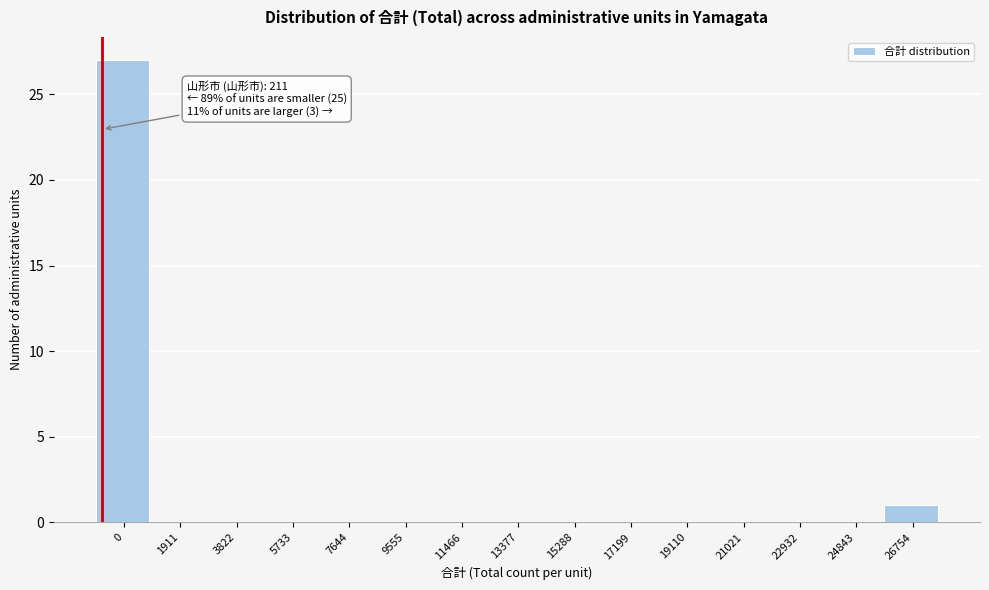

Reading right to left, list all the values displayed in this chart.

26754=1	24843=0	22932=0	21021=0	19110=0	17199=0	15288=0	13377=0	11466=0	9555=0	7644=0	5733=0	3822=0	1911=0	0=27